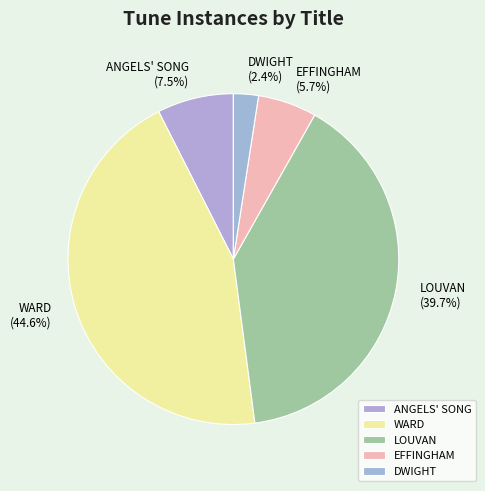

Is there any slice that represents more than half of the pie?

No